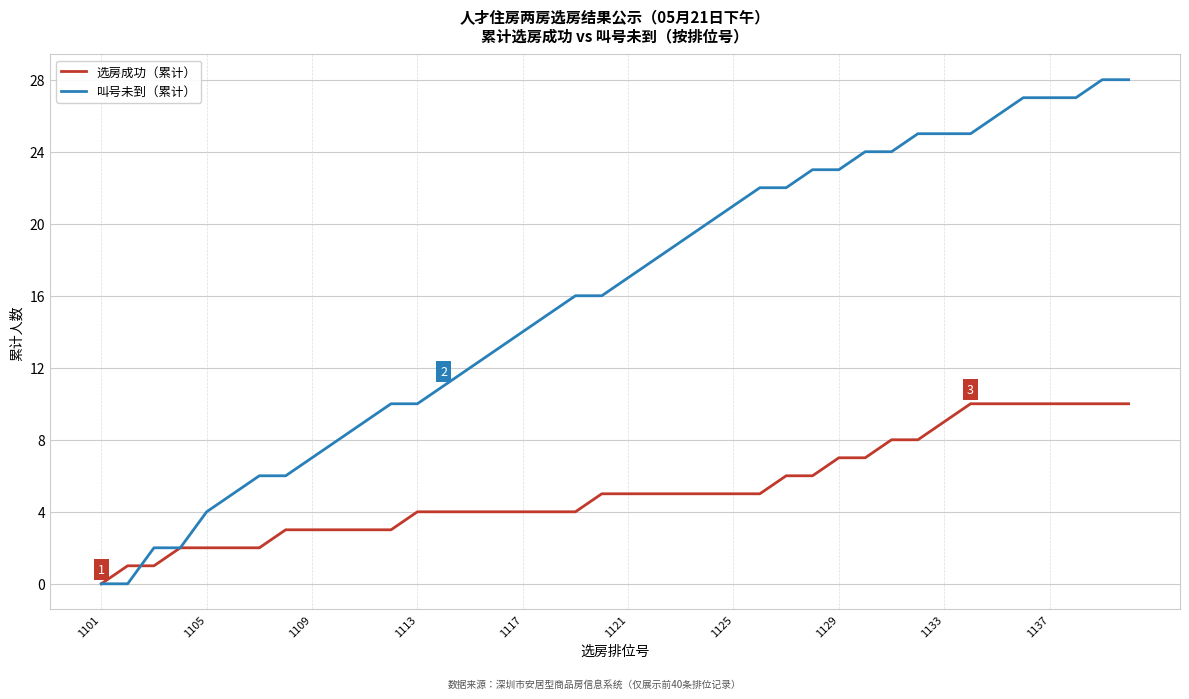

How many 选房成功（累计） values are between 3 and 8?

25